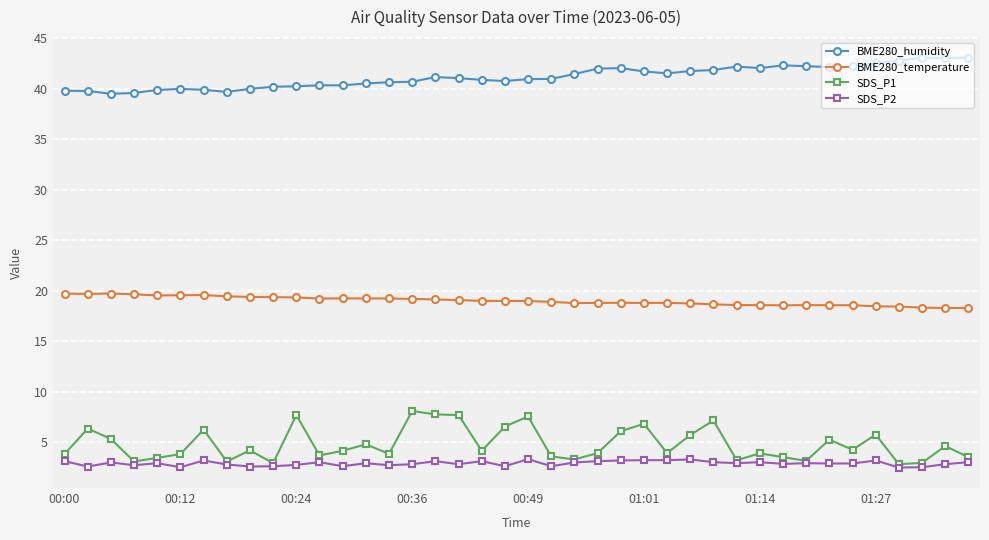

Does the chart display data point markers on the line(s)?

Yes